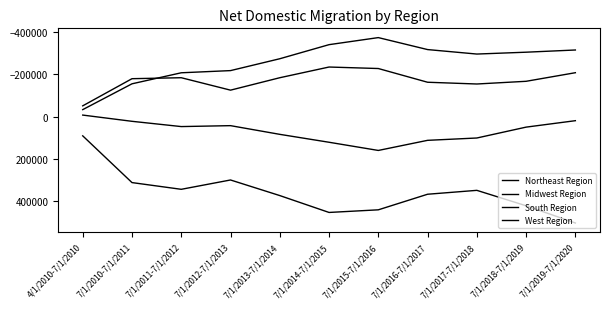

Is this an area chart (filled region under the line)?

No